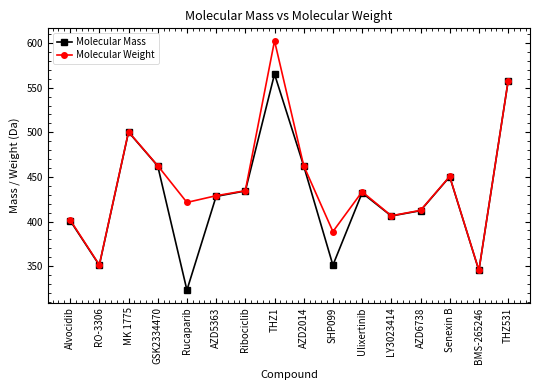

Which series has the widest spread of values?

Molecular Weight